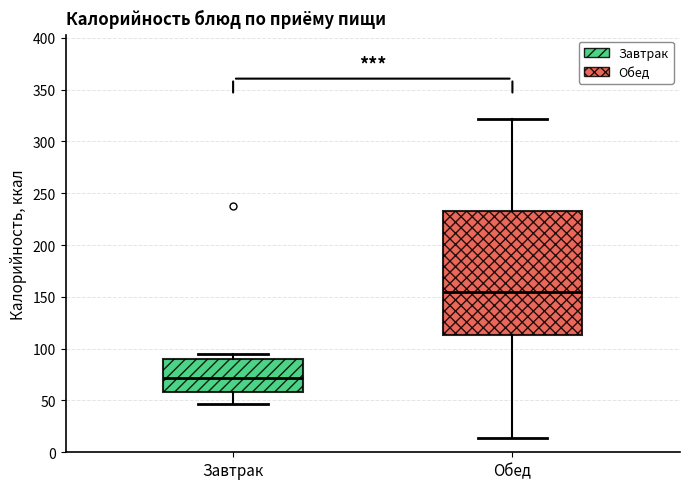

Which box has the lowest median line?

Завтрак